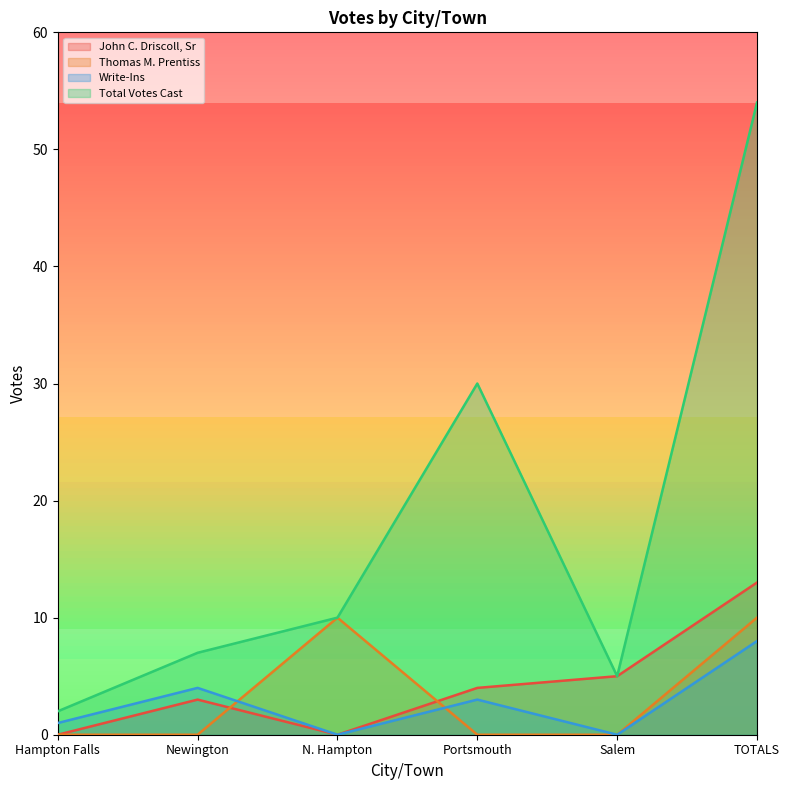

Count the number of categories in the chart.

6